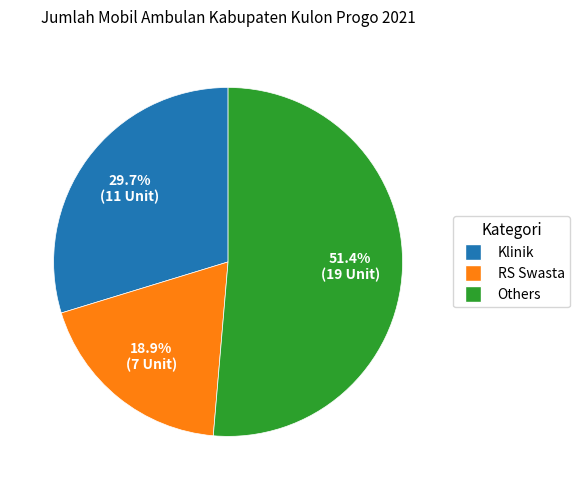

Does any single category account for the majority?

Yes